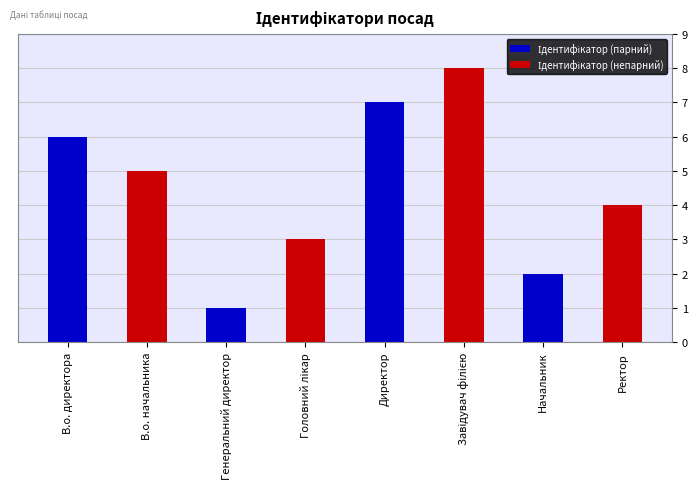

What is the label of the 1st bar from the left?

В.о. директора